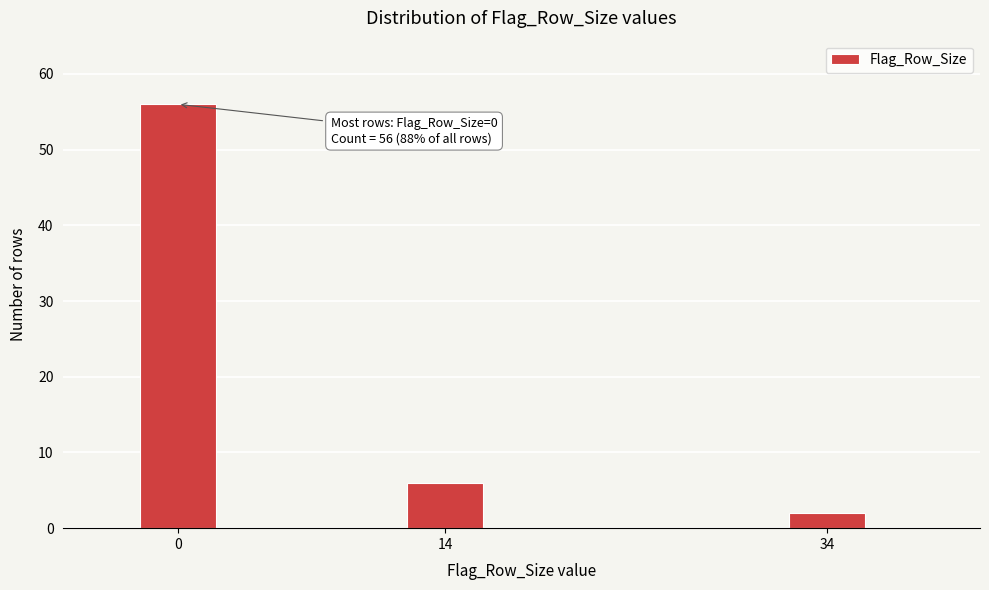

Reading right to left, list all the values displayed in this chart.

2	6	56